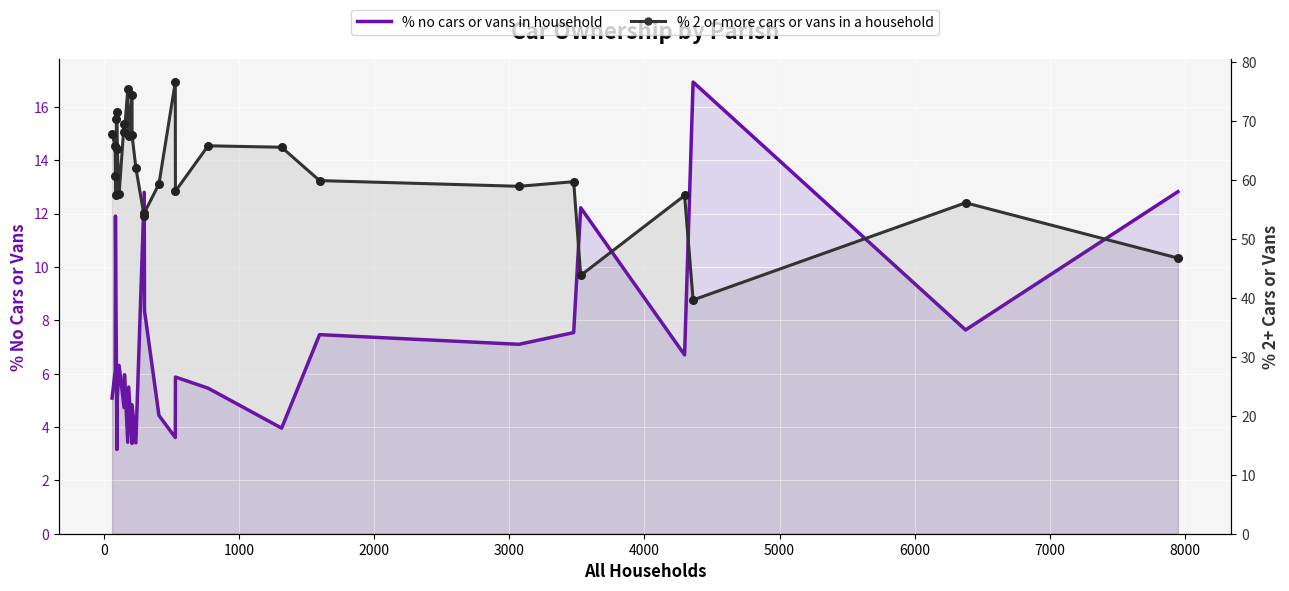

Which series has the widest spread of Y values?

% 2 or more cars or vans in a household